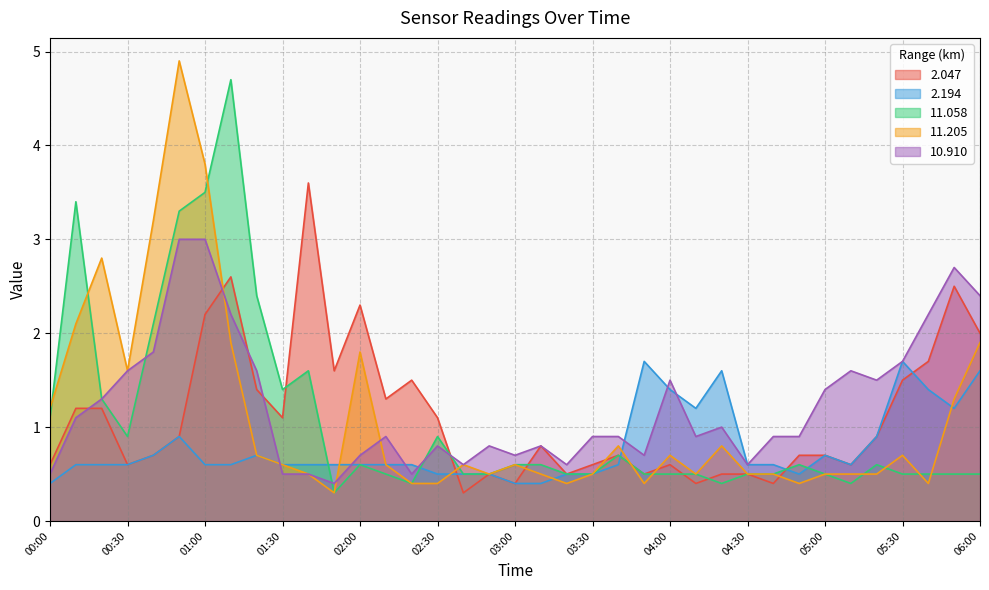

What is the label of the 22nd point from the right?

02:30